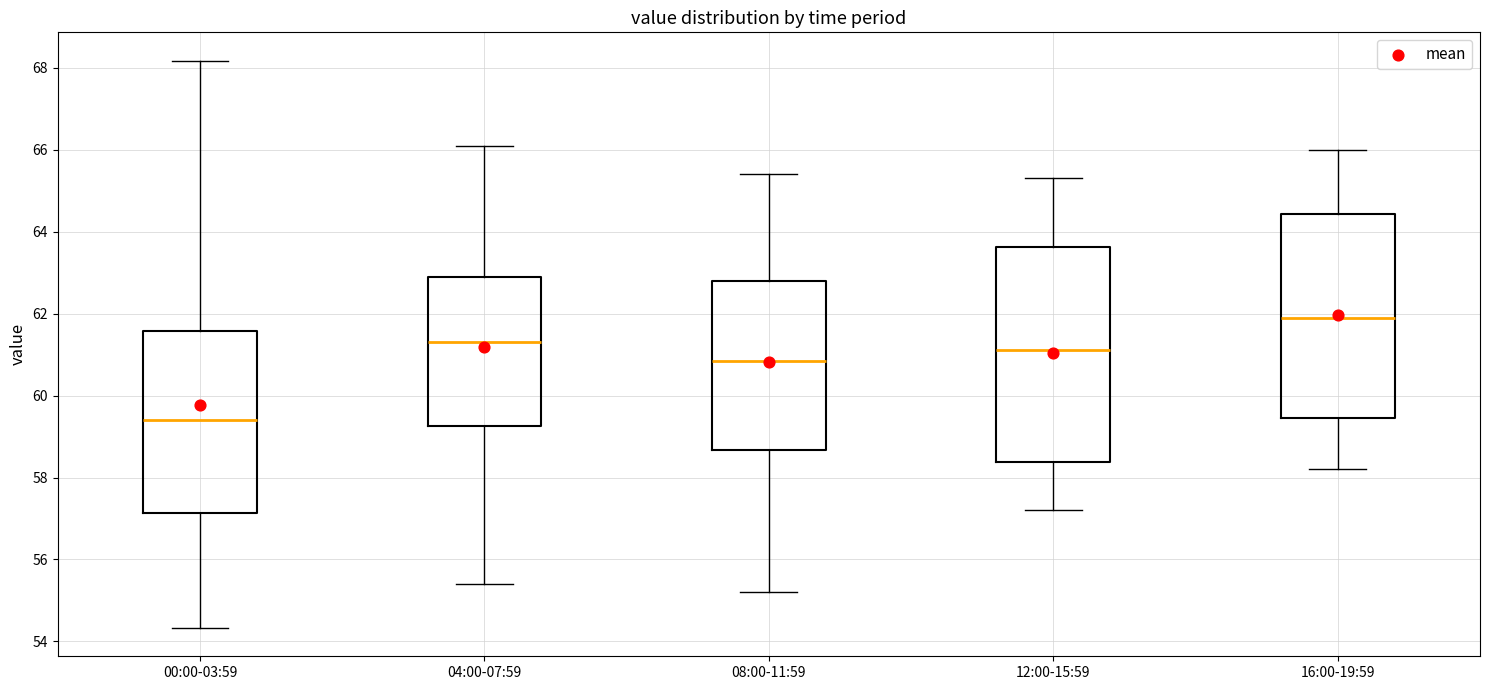

Reading left to right, transcribe this box plot: for each box, give where its median line is, the range the box spans, and where its two whiskers end, as read against the y-axis. The values are not printed on the chart, so give them approximately, as read against the axis.

00:00-03:59: median 59.4, box 57.2 to 61.6, whiskers 54.4 to 68.2
04:00-07:59: median 61.4, box 59.2 to 63.0, whiskers 55.4 to 66.2
08:00-11:59: median 60.8, box 58.6 to 62.8, whiskers 55.2 to 65.4
12:00-15:59: median 61.2, box 58.4 to 63.6, whiskers 57.2 to 65.4
16:00-19:59: median 62.0, box 59.4 to 64.4, whiskers 58.2 to 66.0